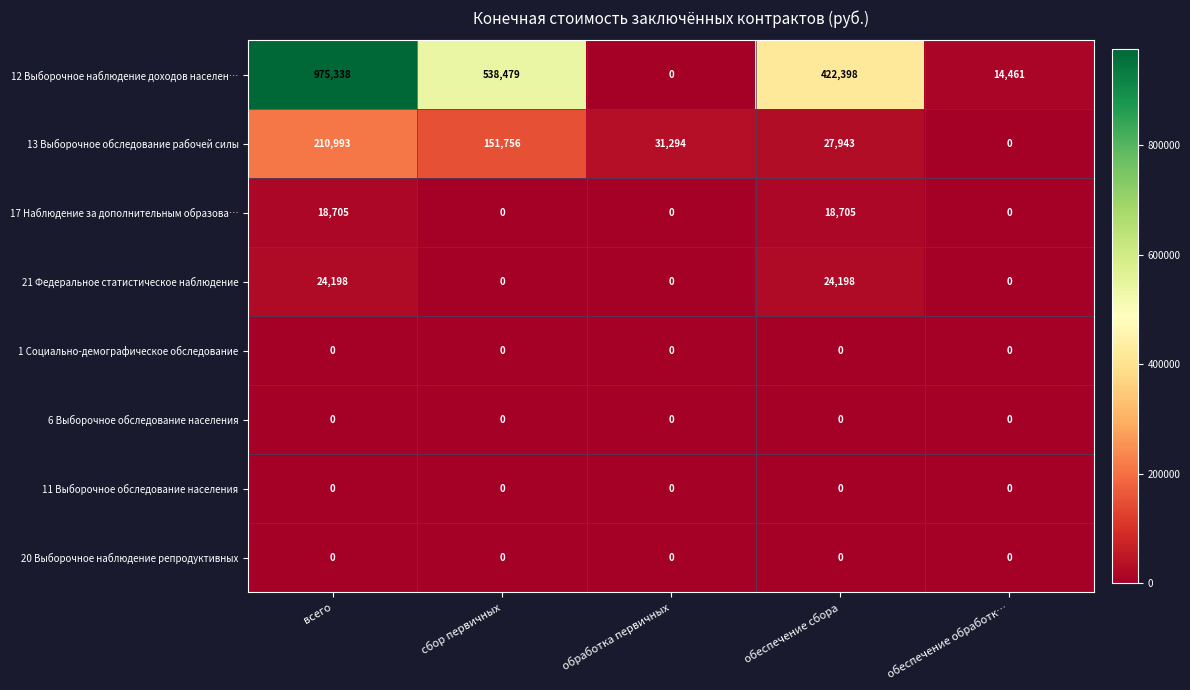

Which series has the widest spread of values?

12 Выборочное наблюдение доходов населен…